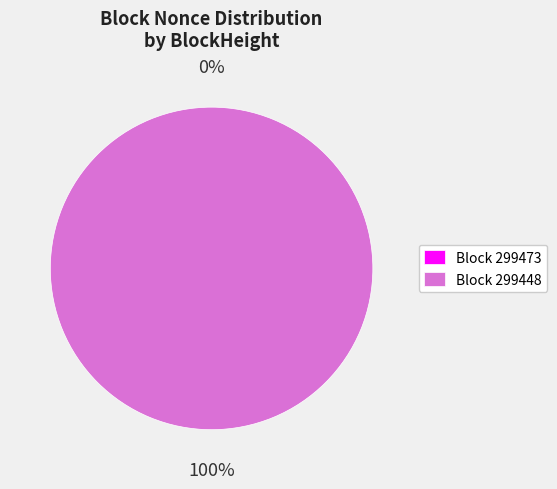

To the nearest percent, what is the average slice percentage?

50%